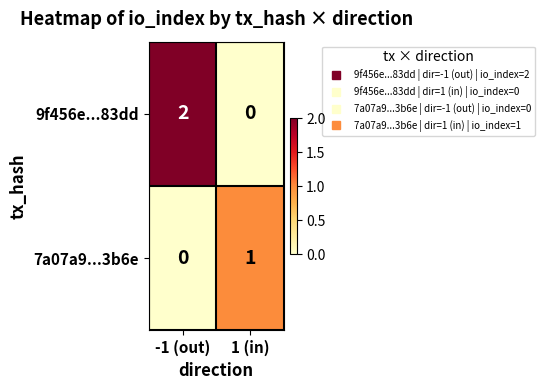

Rank the series at -1 (out) from lowest to highest value.

7a07a9...3b6e, 9f456e...83dd